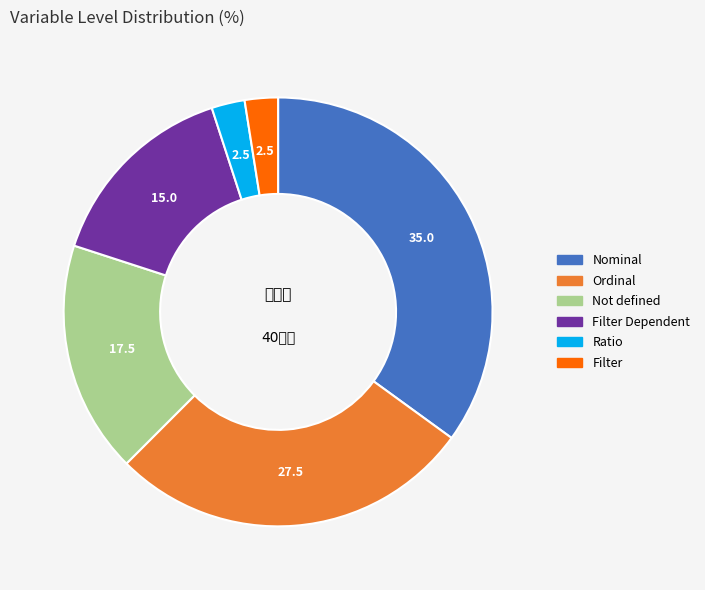

Is there a majority slice in this chart?

No